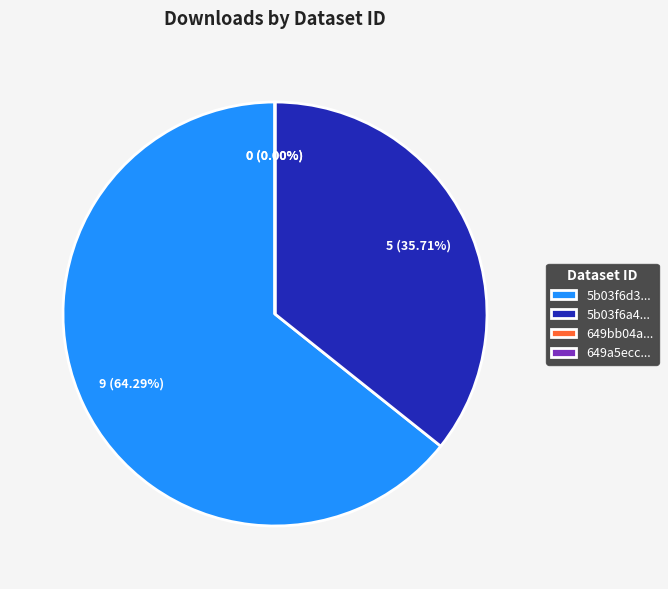

To the nearest percent, what percentage of the pie is 5b03f6a4c8d8c922a24afa41?

36%